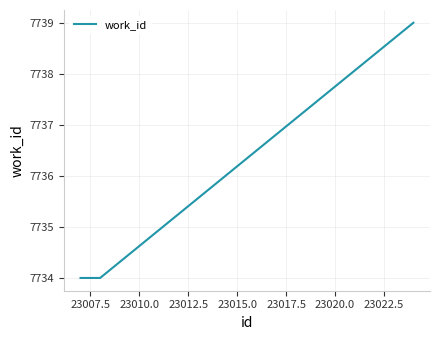

What is the difference between the maximum and second lowest values?

5